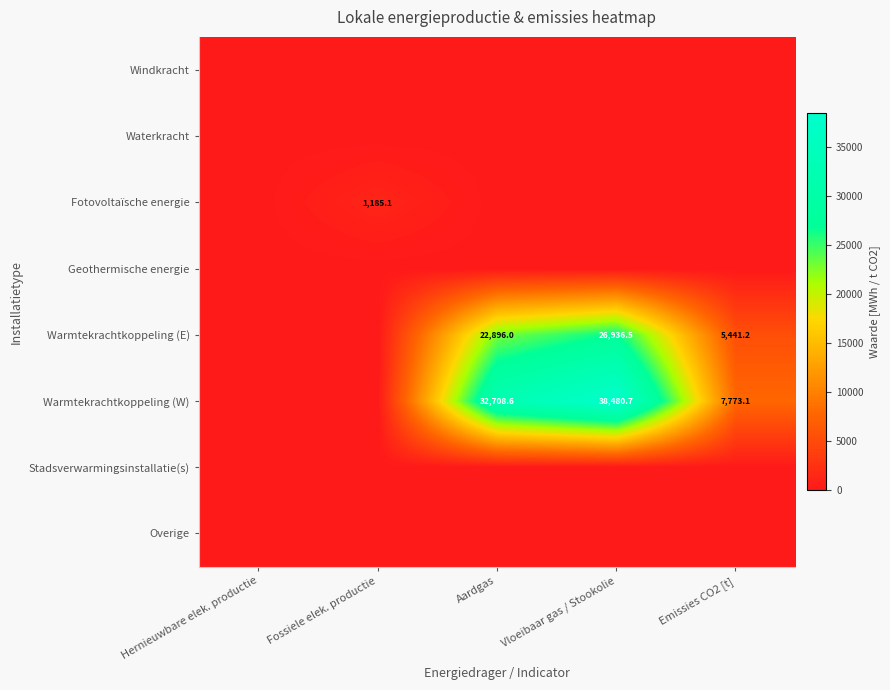

What is the total value across all series at Aardgas?

55604.6